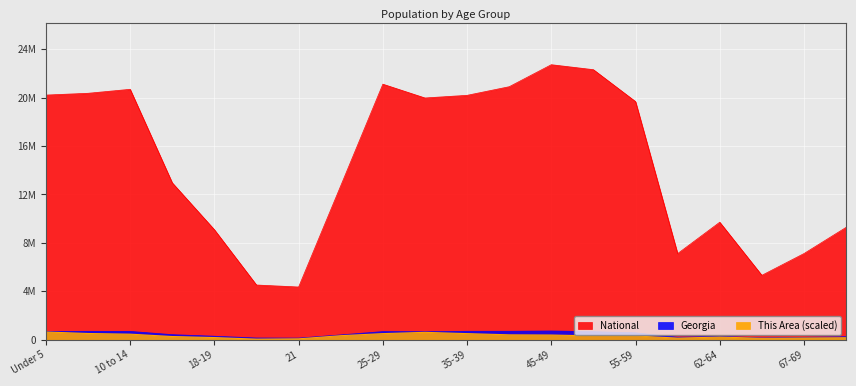

Rank the categories by This Area value from highest to lowest.

Under 5, 30-34, 5 to 9, 25-29, 35-39, 10 to 14, 40-44, 45-49, 22-24, 50-54, 55-59, 15 to 17, 62-64, 18-19, 70-74, 67-69, 60-61, 65-66, 21, 20